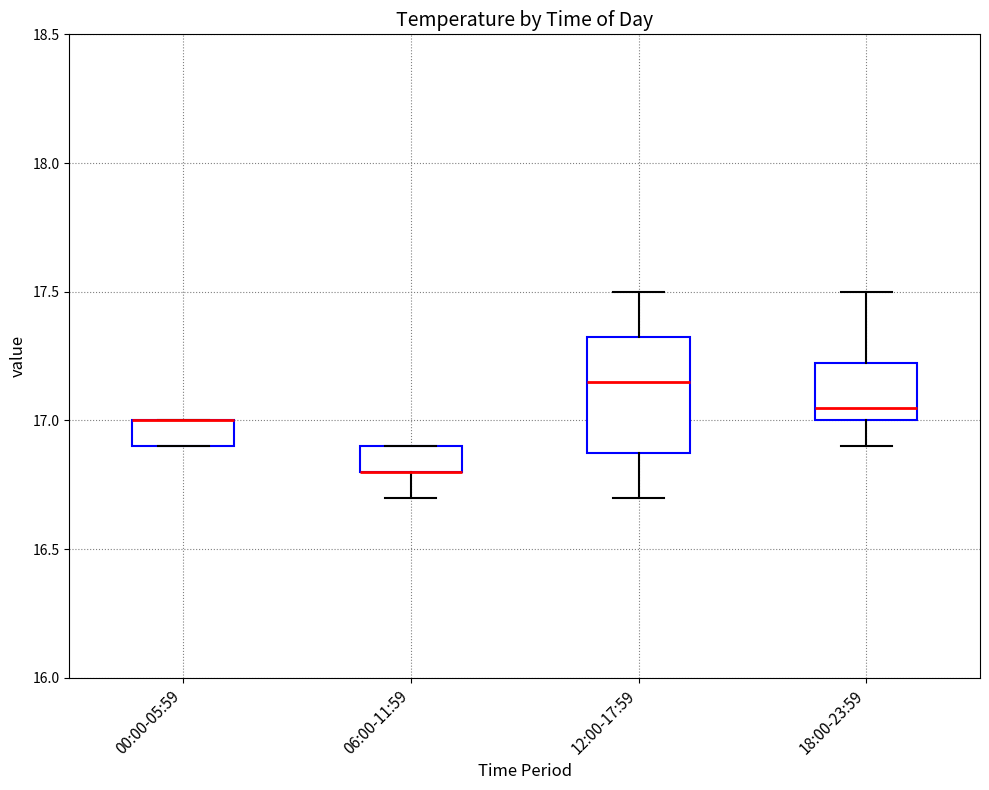

Reading left to right, transcribe this box plot: for each box, give where its median line is, the range the box spans, and where its two whiskers end, as read against the y-axis. The values are not printed on the chart, so give them approximately, as read against the axis.

00:00-05:59: median 17.00 (drawn on the box's upper edge), box 16.90 to 17.00, whiskers 16.90 to 17.00
06:00-11:59: median 16.80 (drawn on the box's lower edge), box 16.80 to 16.90, whiskers 16.70 to 16.90
12:00-17:59: median 17.15, box 16.90 to 17.35, whiskers 16.70 to 17.50
18:00-23:59: median 17.05, box 17.00 to 17.25, whiskers 16.90 to 17.50